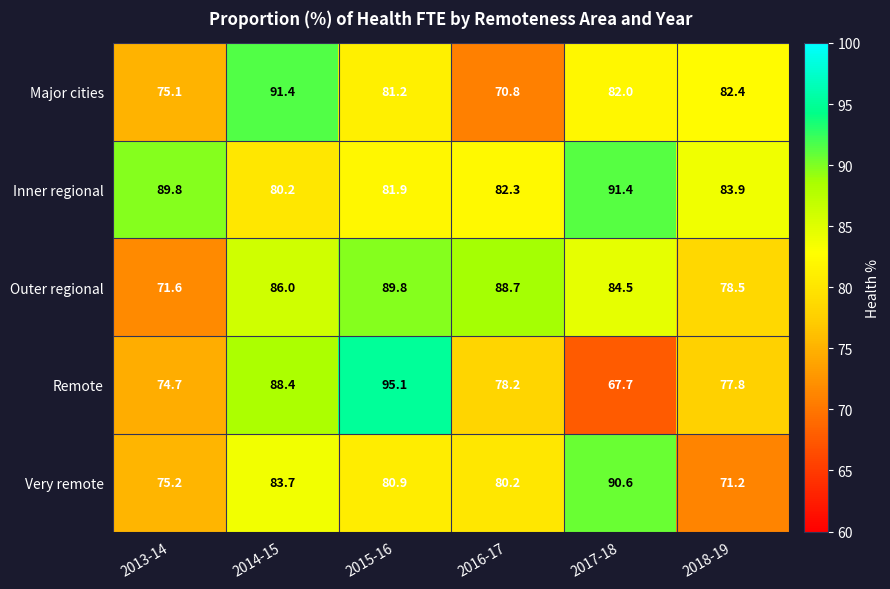

True or false: Very remote has a value of 141.2 at 2016-17.

False